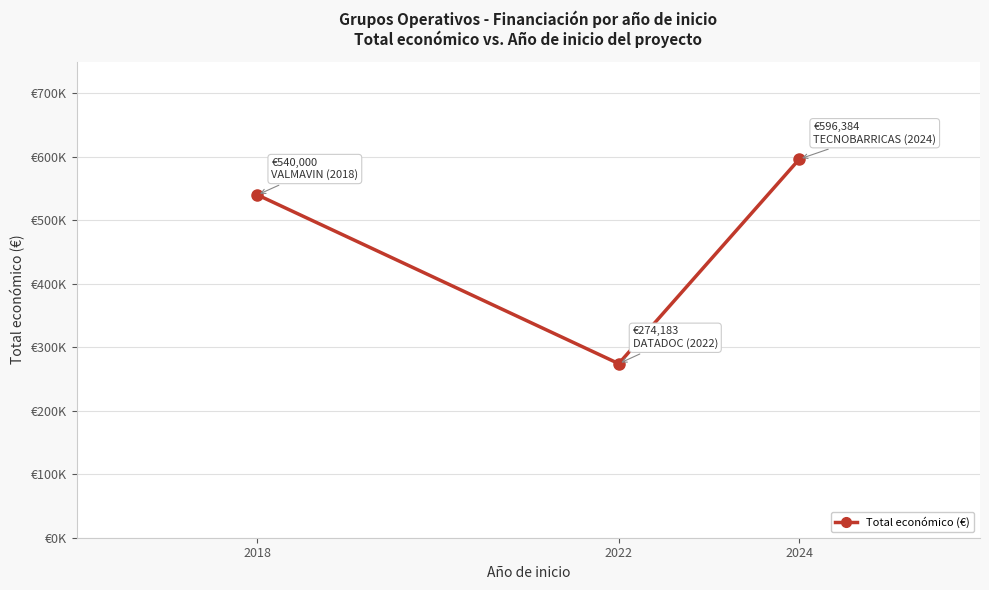

Is it true that the value at 2024 is 249907?

False